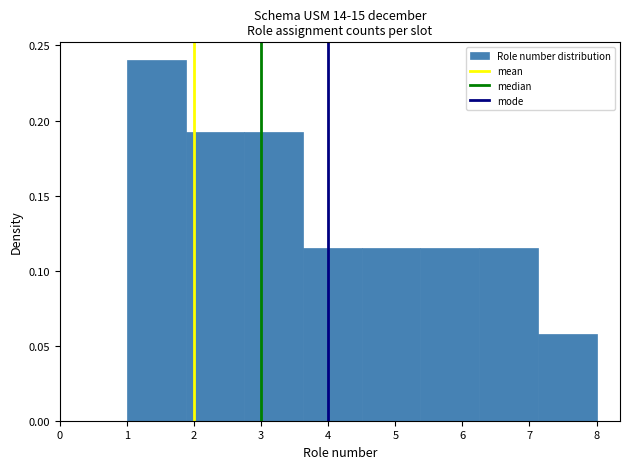

Reading left to right, list every bar in this chart as the range it spans on the x-axis followed by its height. Neither the bar edges nor the heights are printed on the chart, so give them approximately, as read against the axes.

1.0 to 1.9: 0.240
1.9 to 2.8: 0.190
2.8 to 3.6: 0.190
3.6 to 4.5: 0.115
4.5 to 5.4: 0.115
5.4 to 6.3: 0.115
6.3 to 7.1: 0.115
7.1 to 8.0: 0.060